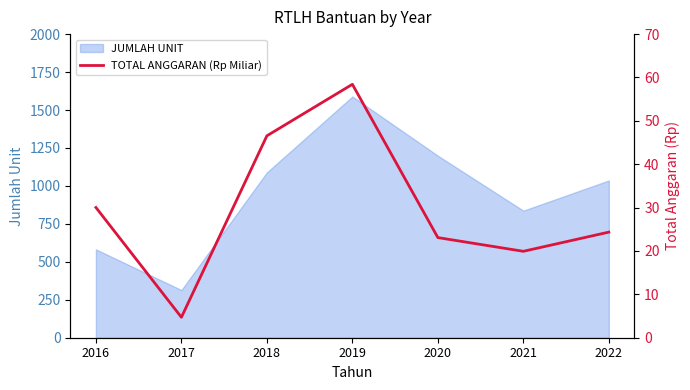

At which category does the chart reach its minimum across all series?

2017